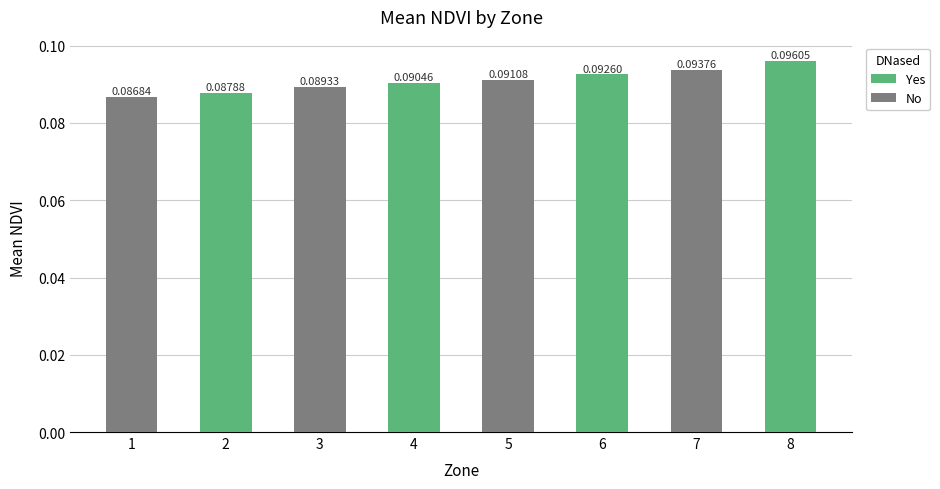

List the labels in order of value, smallest first.

1, 2, 3, 4, 5, 6, 7, 8